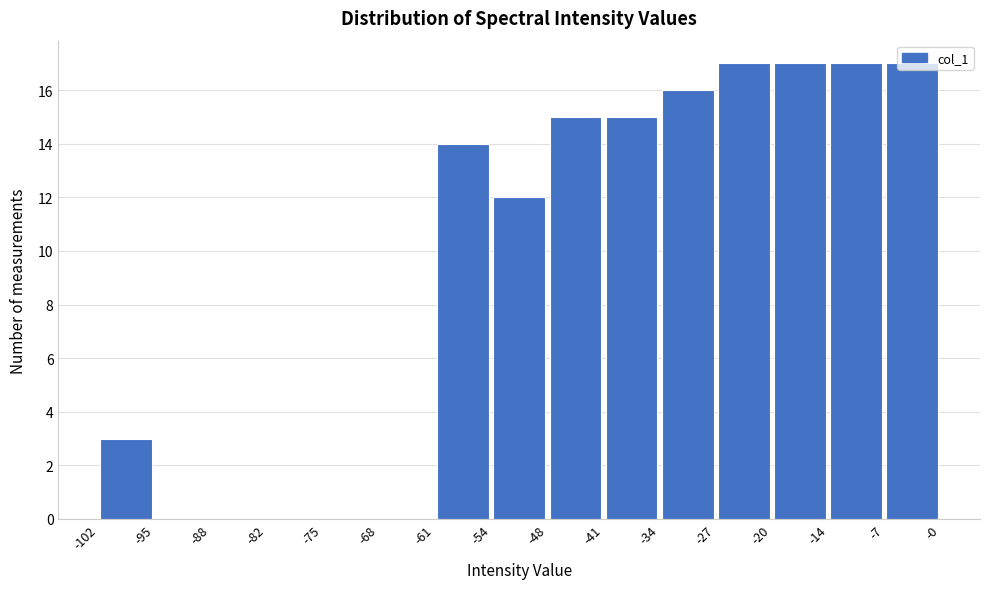

Reading left to right, transcribe this chart: for each bar, give the range it covers on the x-axis and its height. The values are not printed on the chart, so give them approximately, as read against the axis.

-102 to -95: 3
-95 to -88: 0
-88 to -82: 0
-82 to -75: 0
-75 to -68: 0
-68 to -61: 0
-61 to -54: 14
-54 to -48: 12
-48 to -41: 15
-41 to -34: 15
-34 to -27: 16
-27 to -20: 17
-20 to -14: 17
-14 to -7: 17
-7 to -0: 17